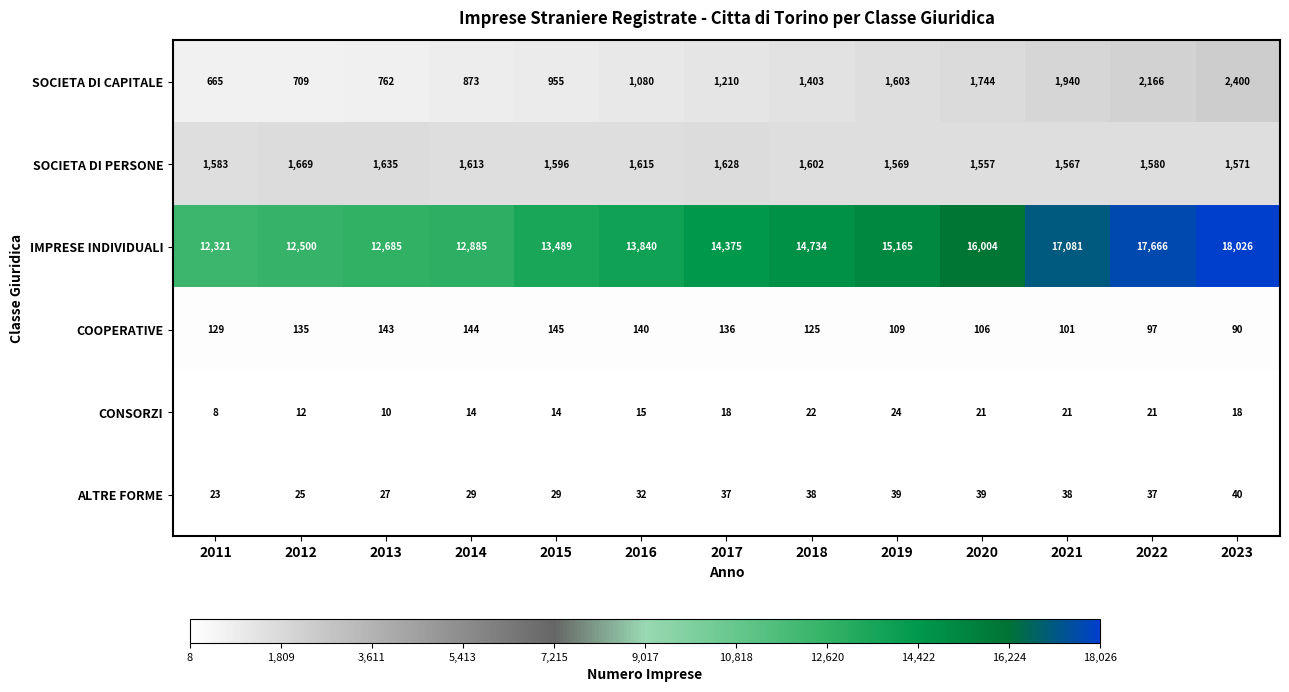

Rank the categories by COOPERATIVE value from lowest to highest.

2023, 2022, 2021, 2020, 2019, 2018, 2011, 2012, 2017, 2016, 2013, 2014, 2015